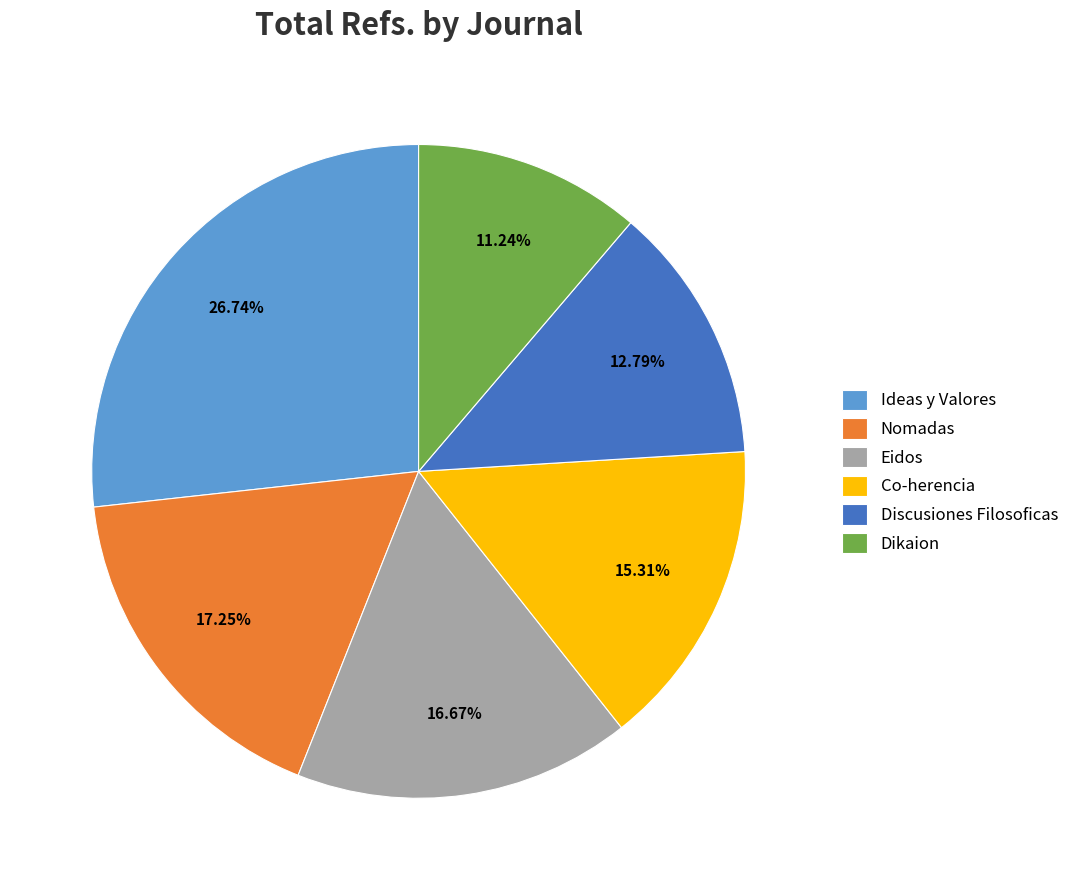

How many slices are in this pie chart?

6